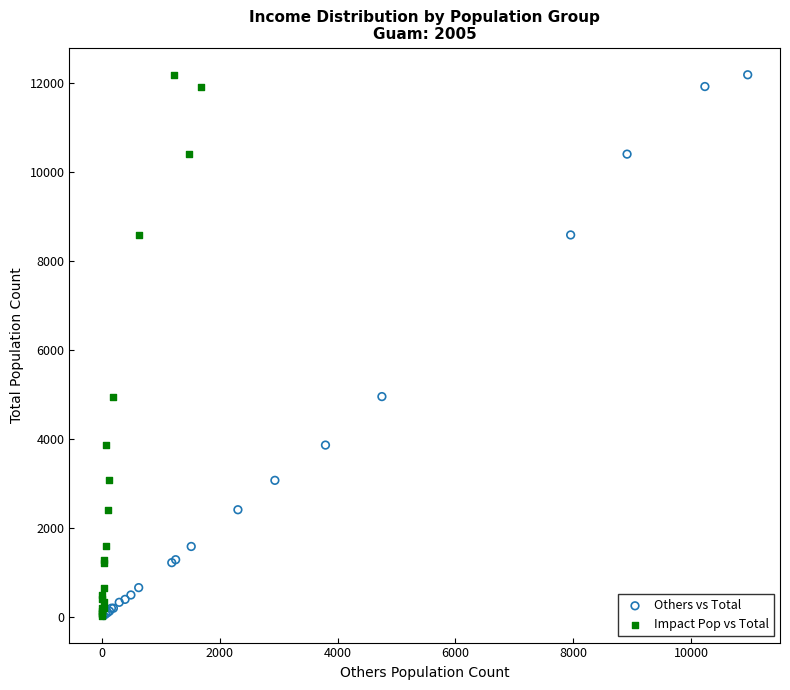

What are all the series names shown in the legend?

Others vs Total, Impact Pop vs Total